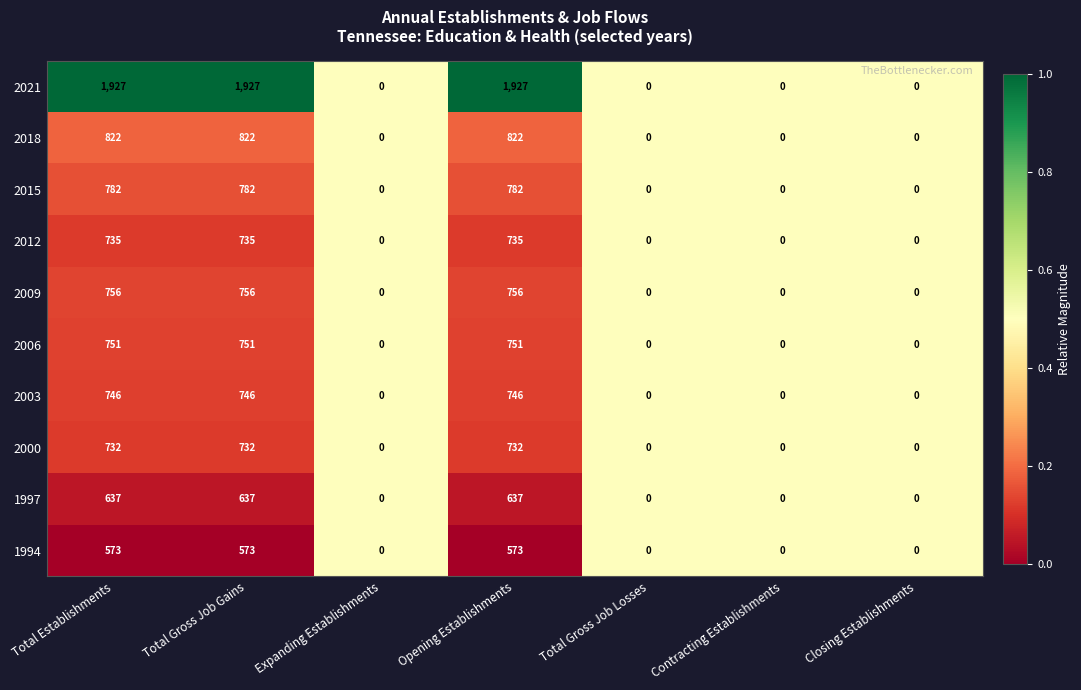

At how many categories does at least one series exceed 1705?

3